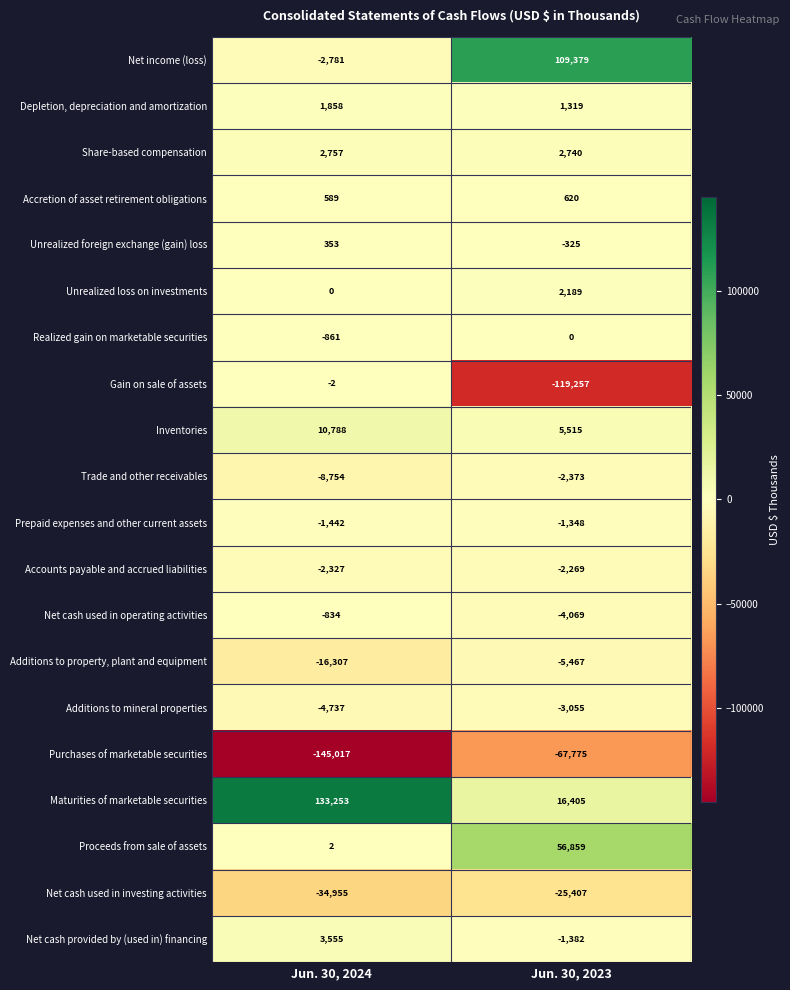

What is the difference between the Maturities of marketable securities values at Jun. 30, 2024 and Jun. 30, 2023?

116848